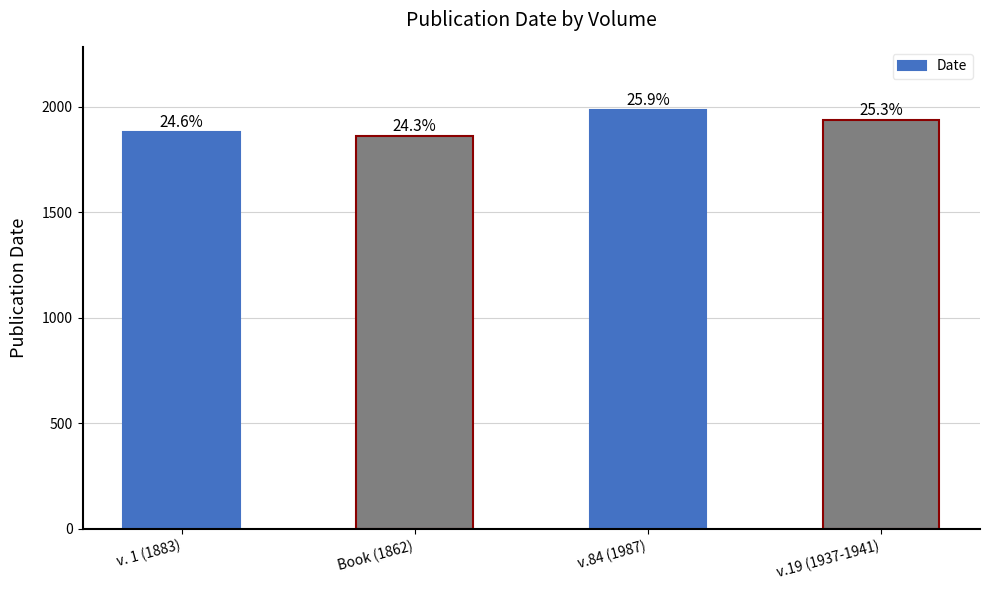

The chart shows a value of 1987 at v.84 (1987). True or false?

True